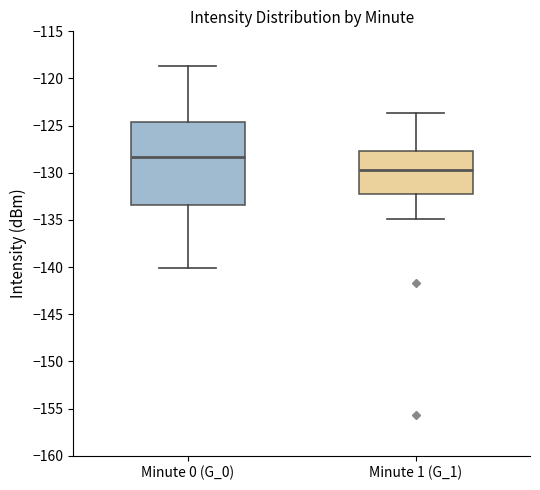

Which box has the lowest median line?

Minute 1 (G_1)